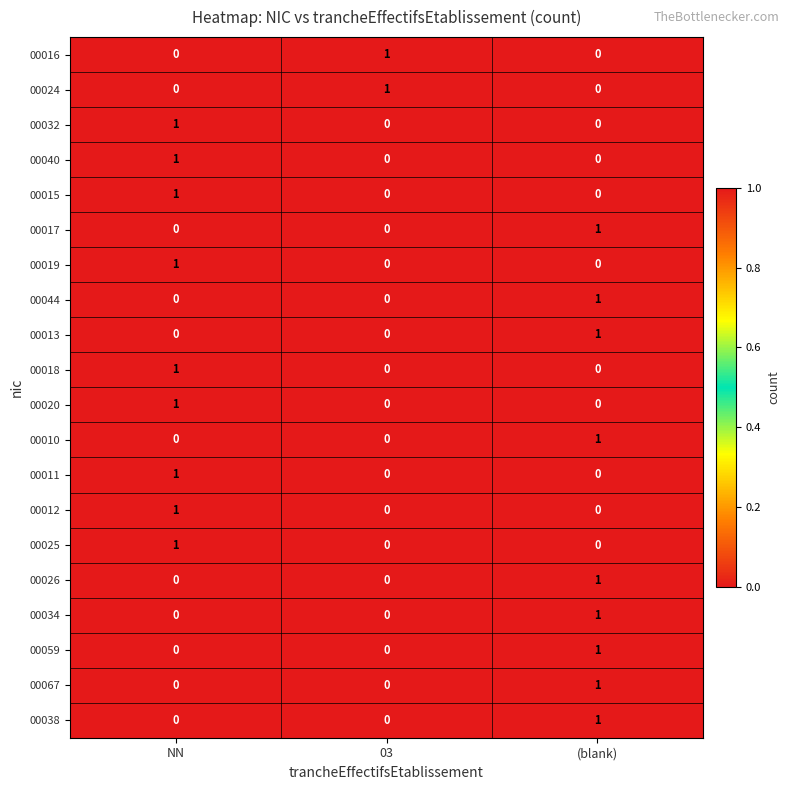

What is the spread (max minus min) of values at 03?

1